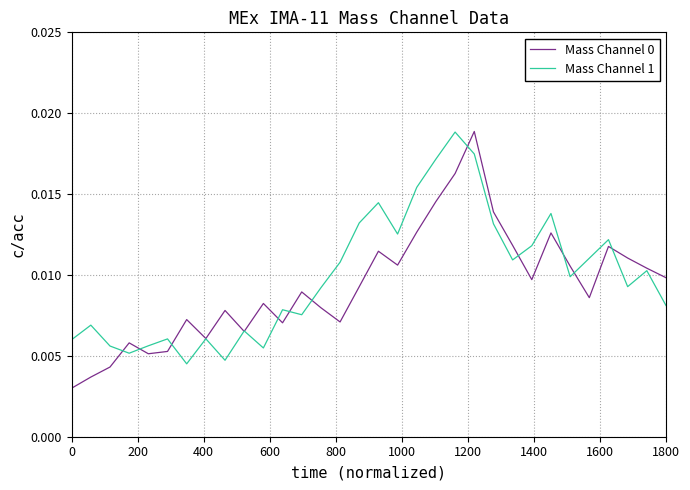

How many interior local peaks does the Mass Channel 0 series have?

9